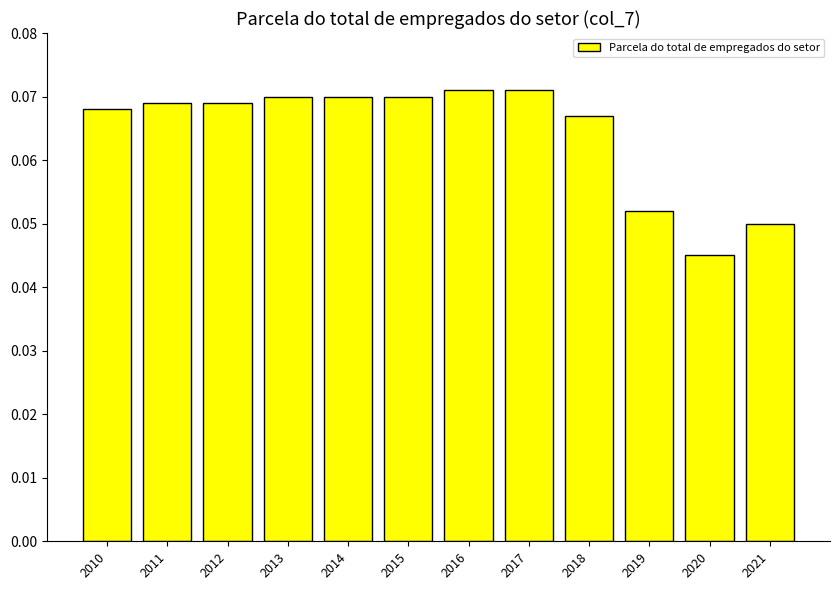

Does the chart contain any negative values?

No